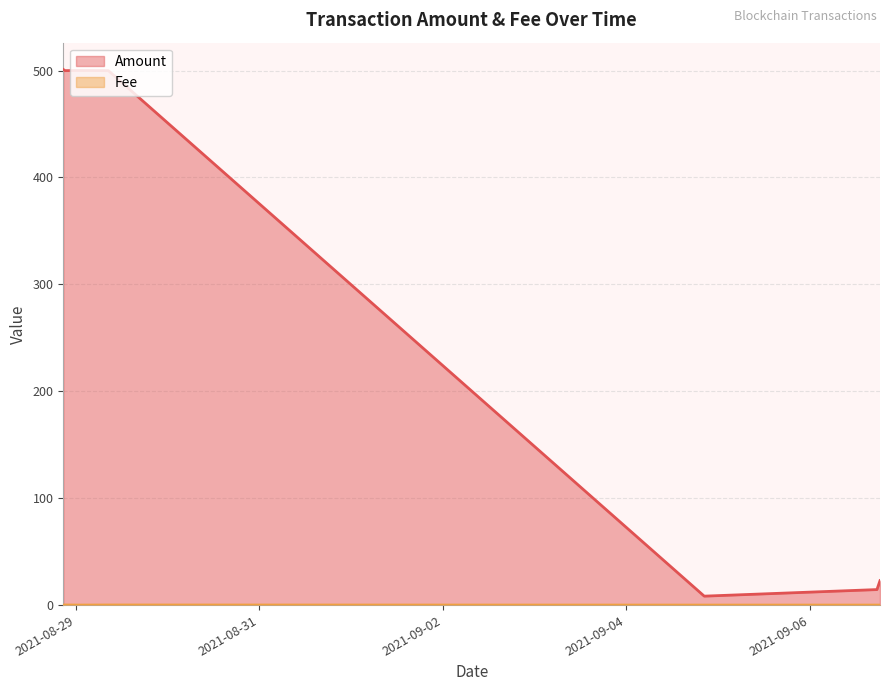

Which series has the largest total across all categories?

Amount